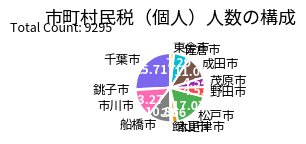

Combined, do 成田市 and 茂原市 account for over 50%?

No